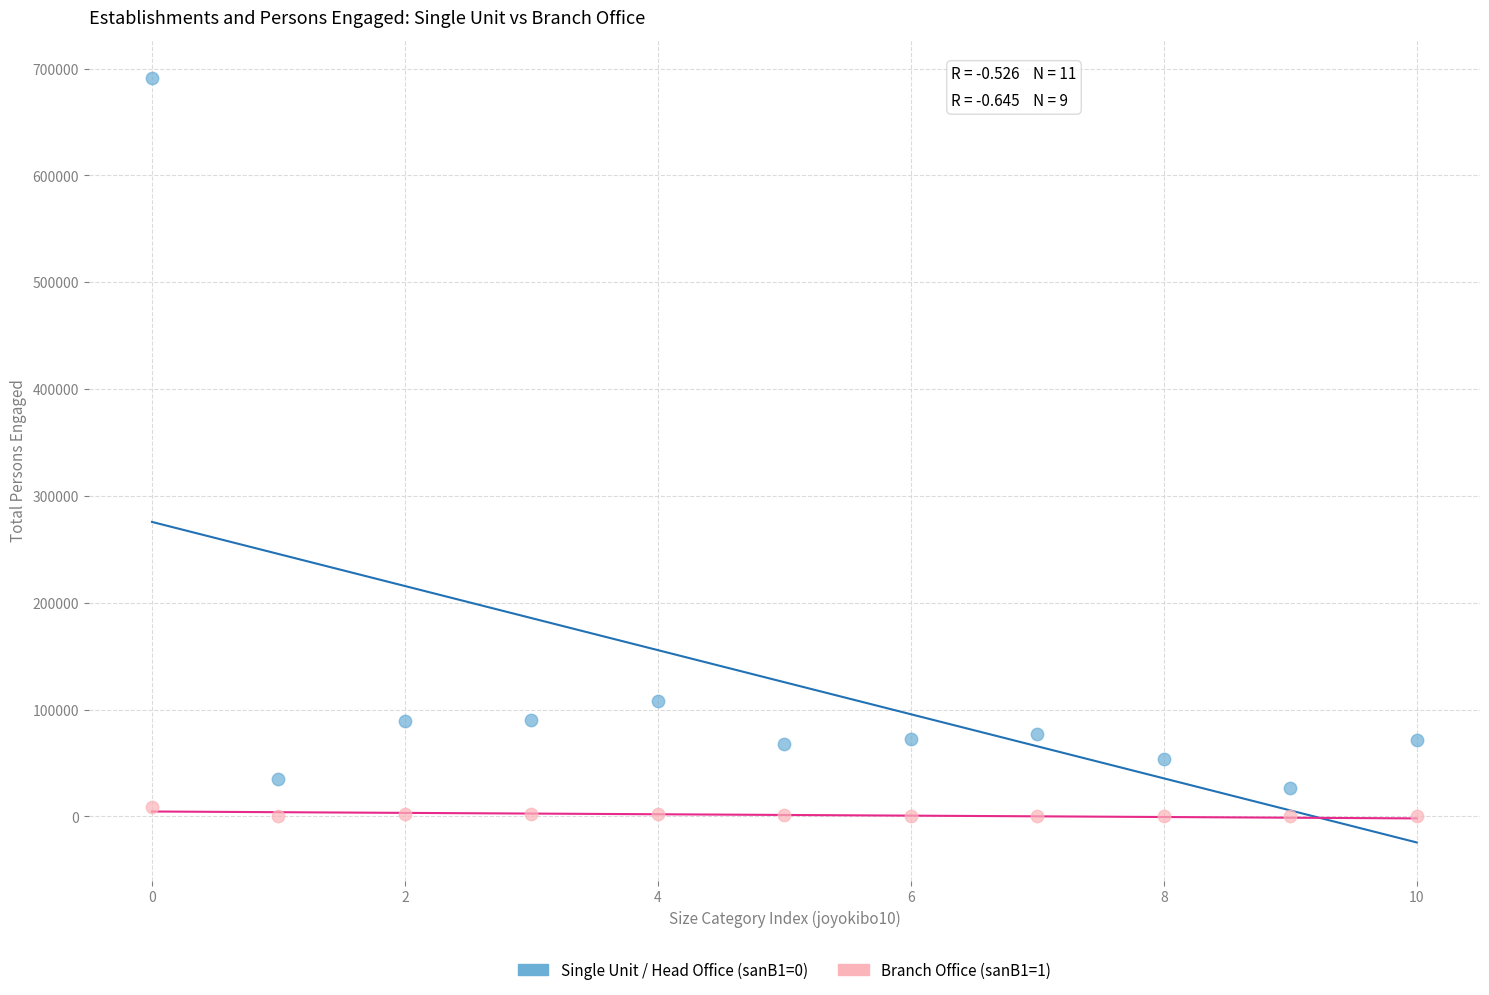

Which series reaches the maximum Y coordinate?

Single Unit / Head Office (sanB1=0)